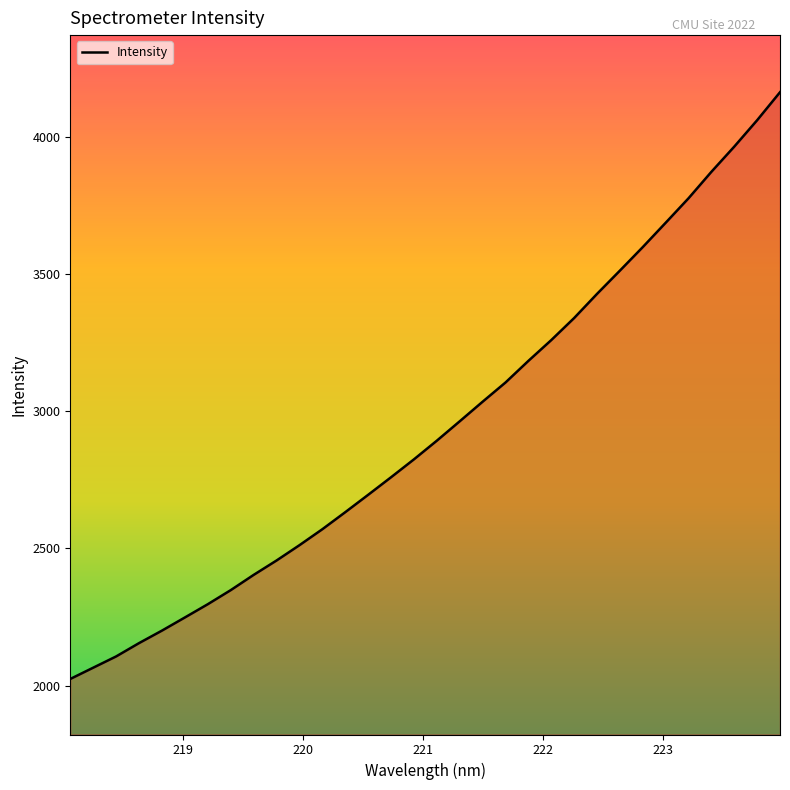

Does the chart have visible grid lines?

No